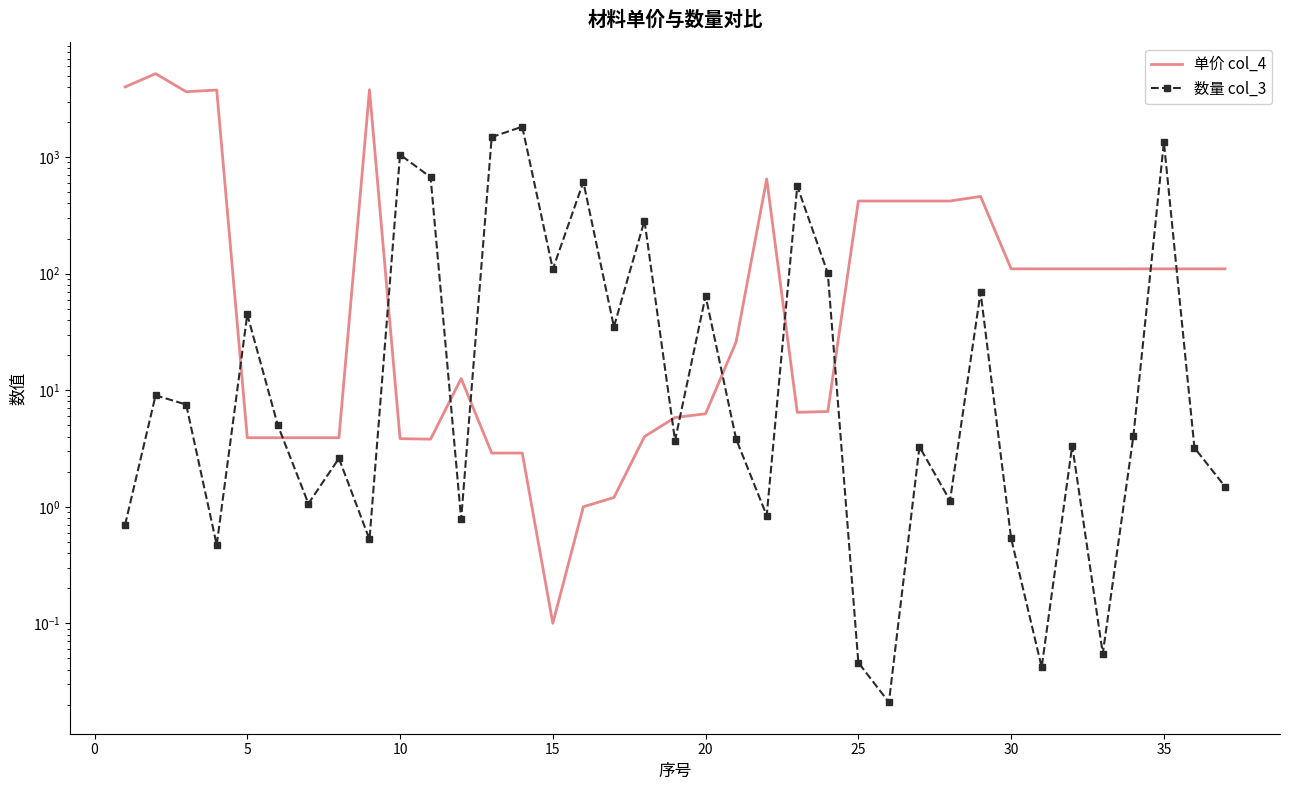

The 数量 col_3 series shows 0.3 at 27. True or false?

False